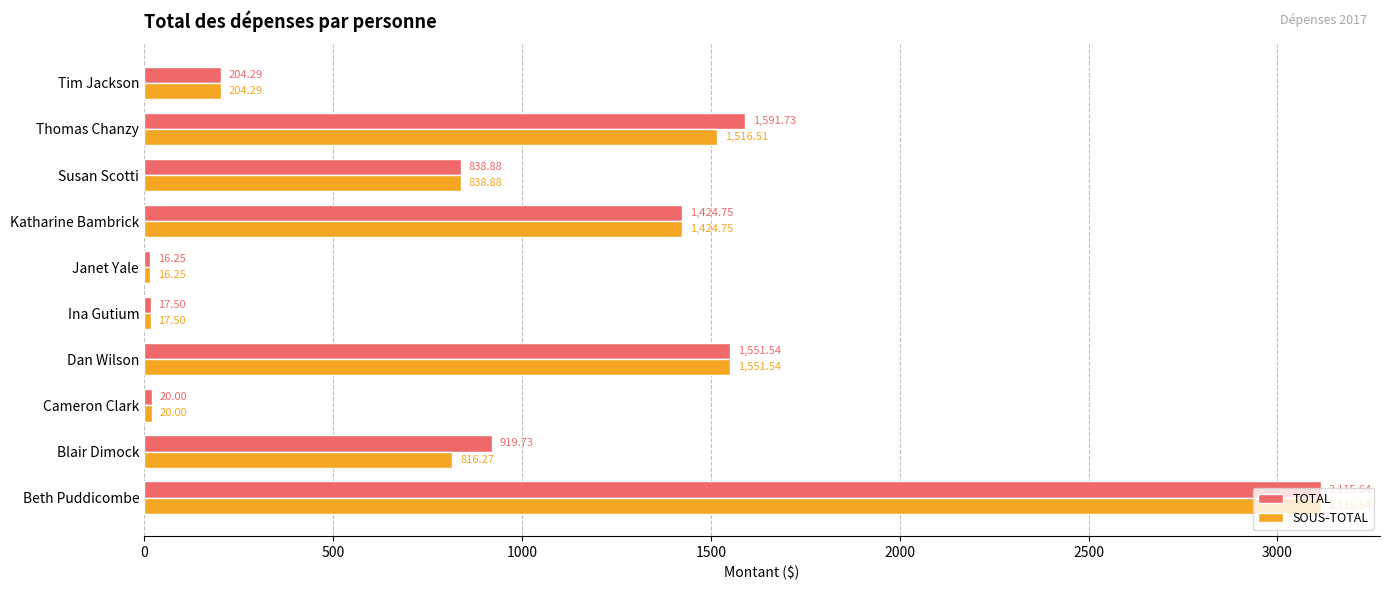

What is the total value across all series at Katharine Bambrick?

2849.5